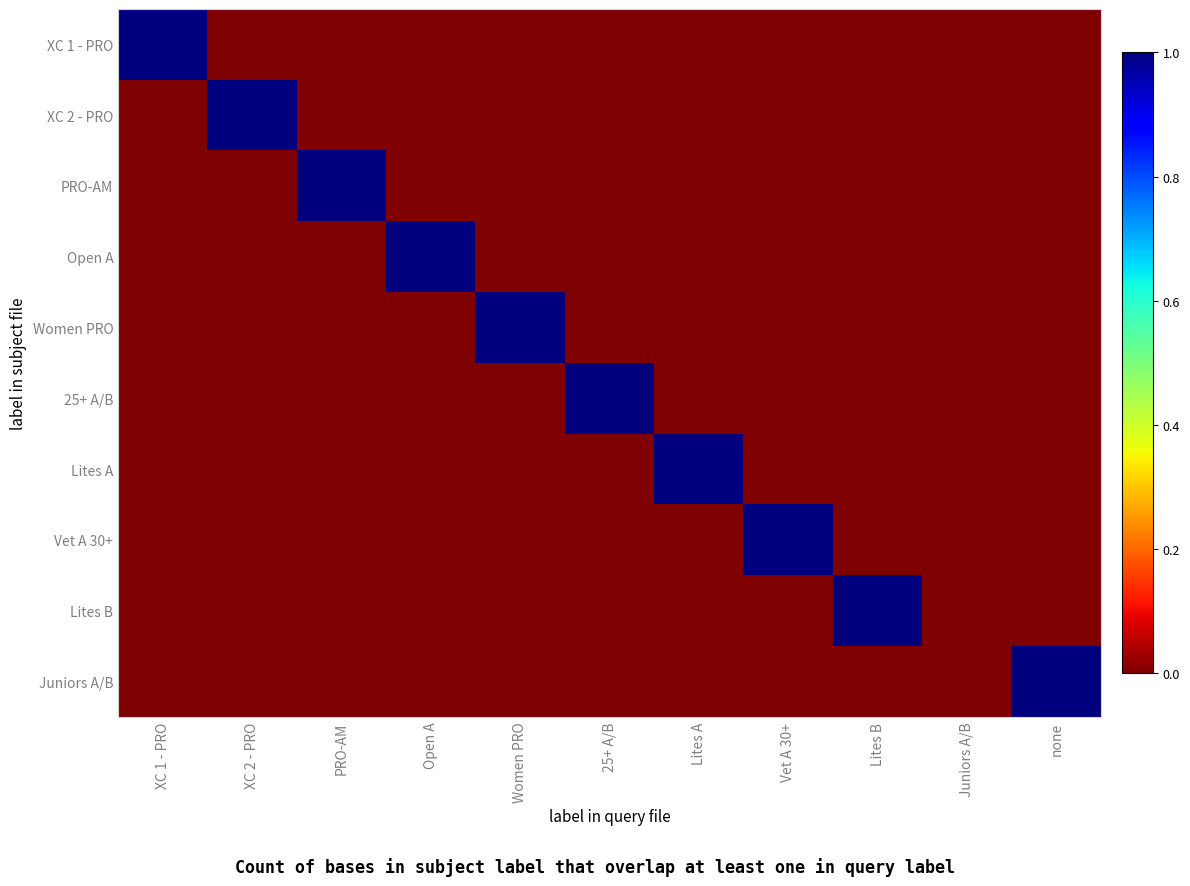

Count the number of categories in the chart.

11